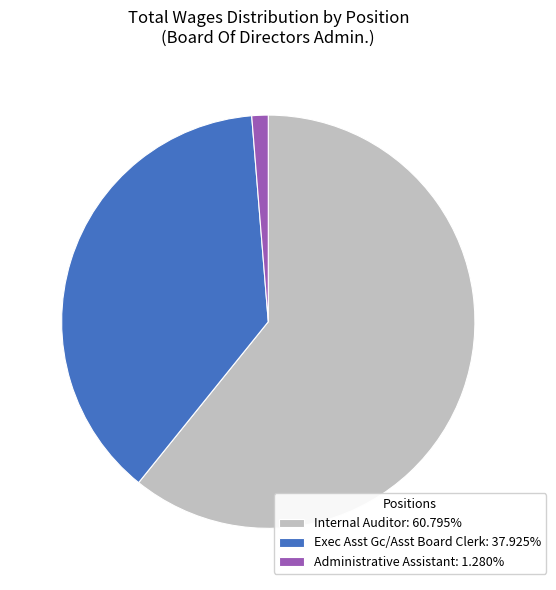

Is it true that Administrative Assistant is 1% of the pie?

True